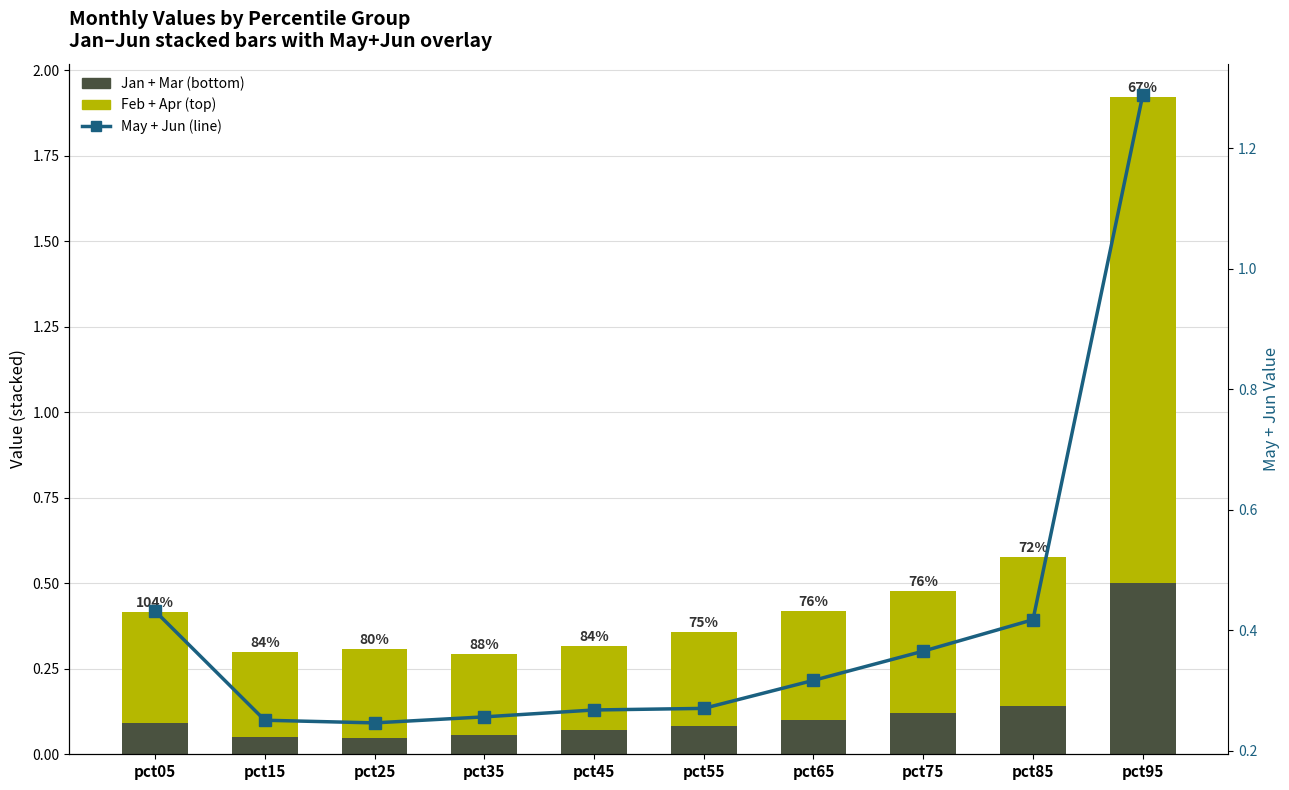

What is the value of the Feb + Apr bar at the 5th from the left?

0.2